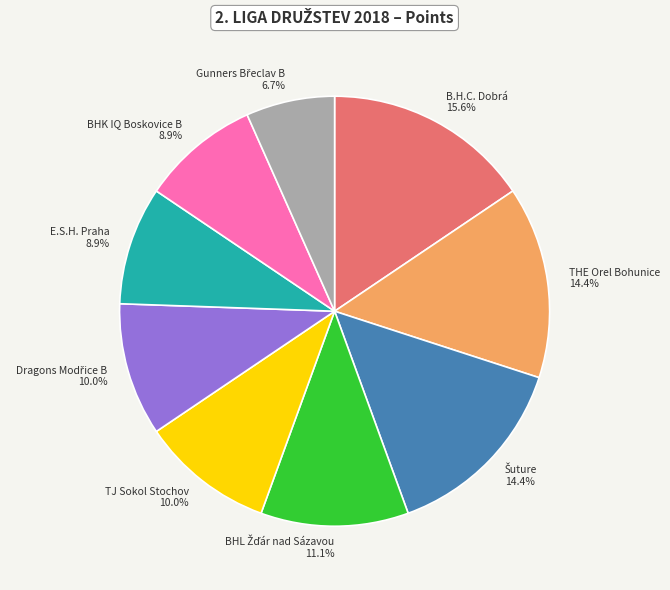

What portion of the pie excludes E.S.H. Praha?

91.1%